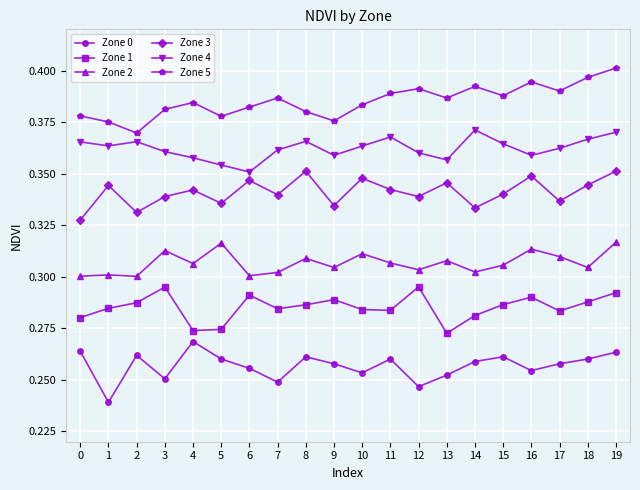

True or false: Zone 5 and Zone 1 intersect in this chart.

False